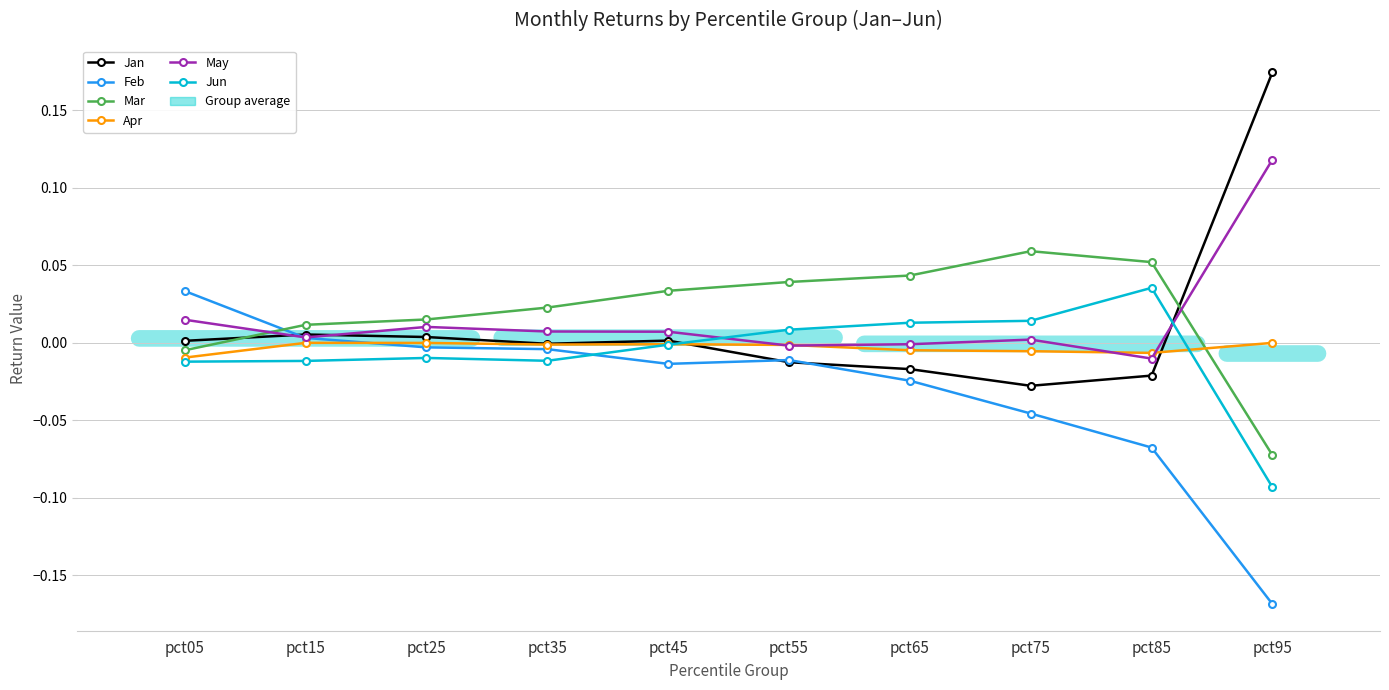

True or false: Apr has a value of -0.0 at pct15.

False